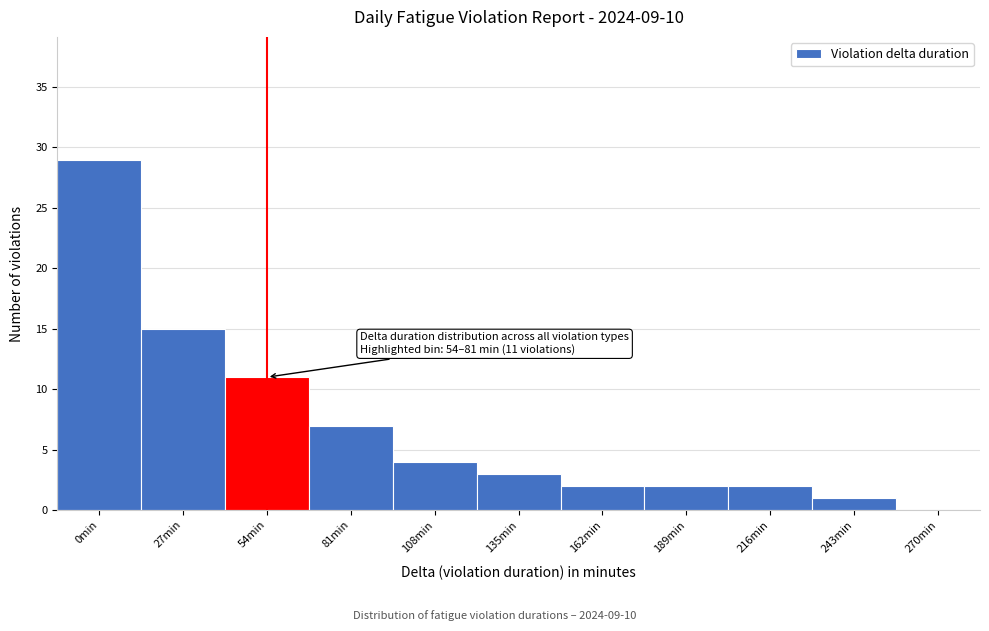

Reading right to left, extract all data points from this chart.

270min=0	243min=1	216min=2	189min=2	162min=2	135min=3	108min=4	81min=7	54min=11	27min=15	0min=29